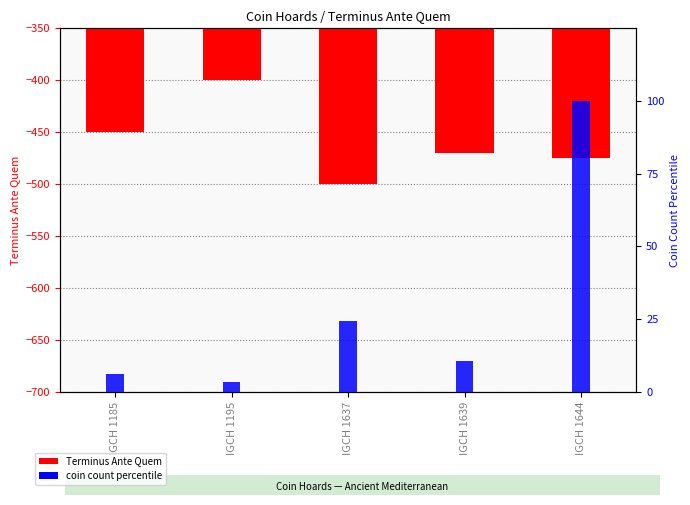

How many data points in Terminus Ante Quem are less than -470?

2